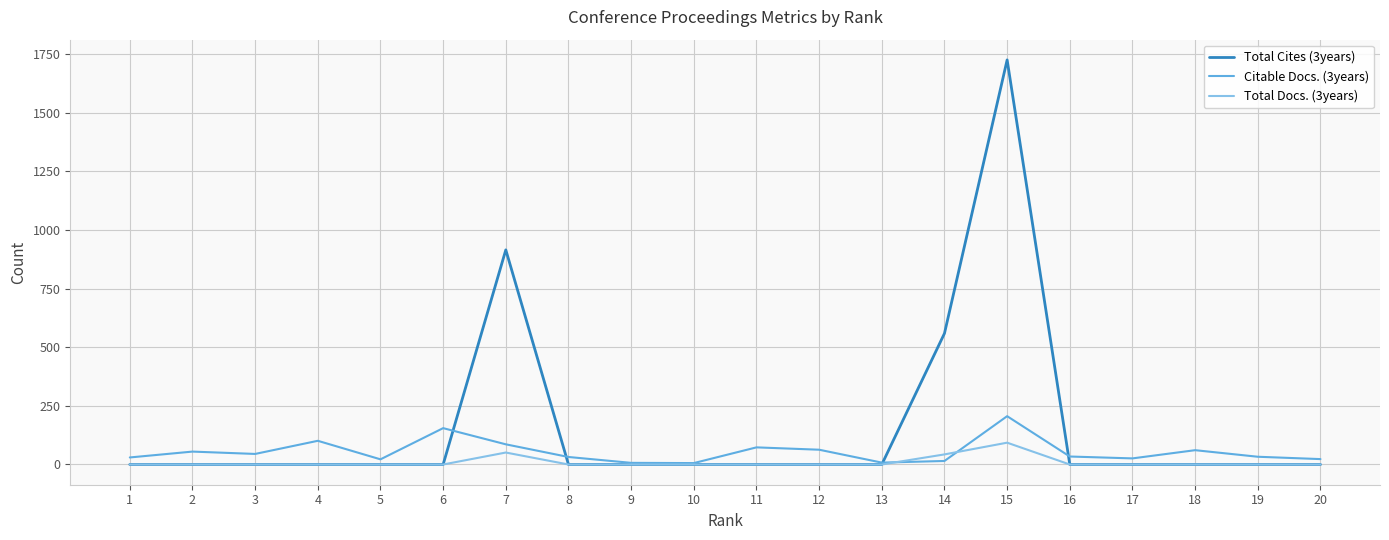

Between 4 and 7, which series saw the biggest shift?

Total Cites (3years)